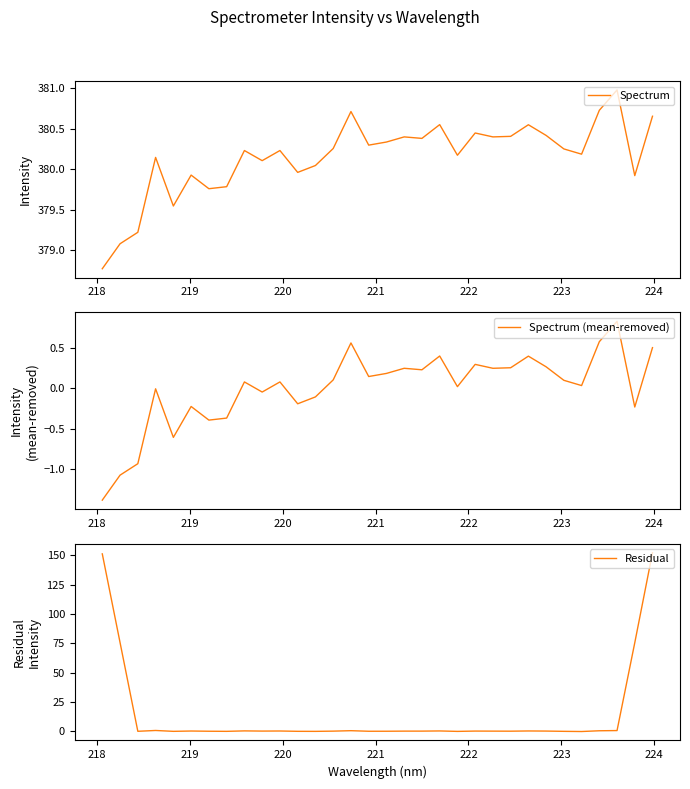

How many data points in Spectrum are less than 380?

9